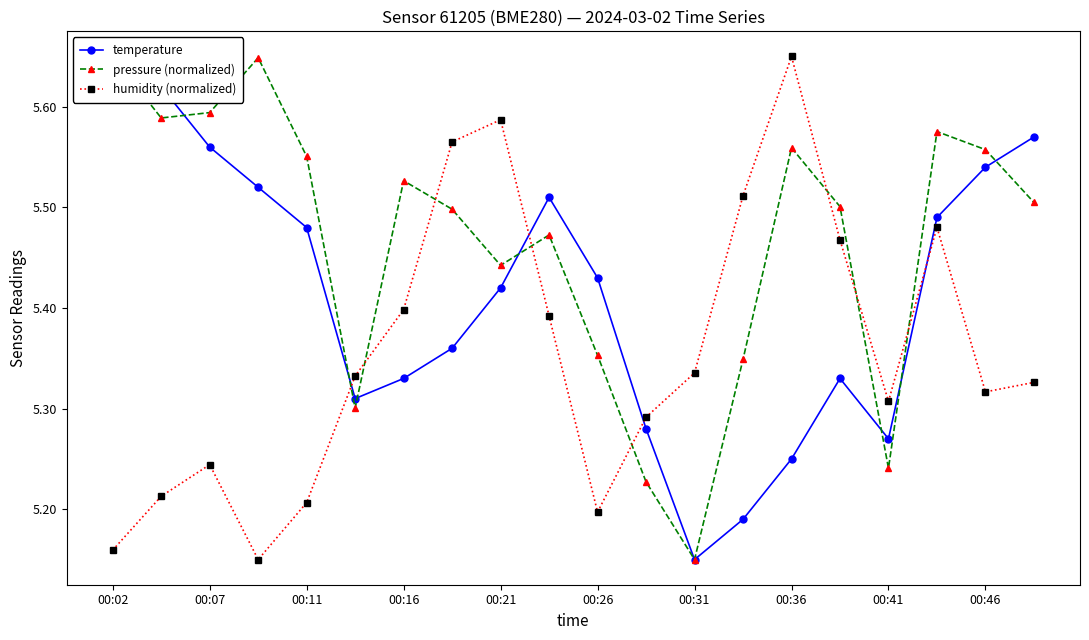

What are all the series names shown in the legend?

temperature, pressure (normalized), humidity (normalized)